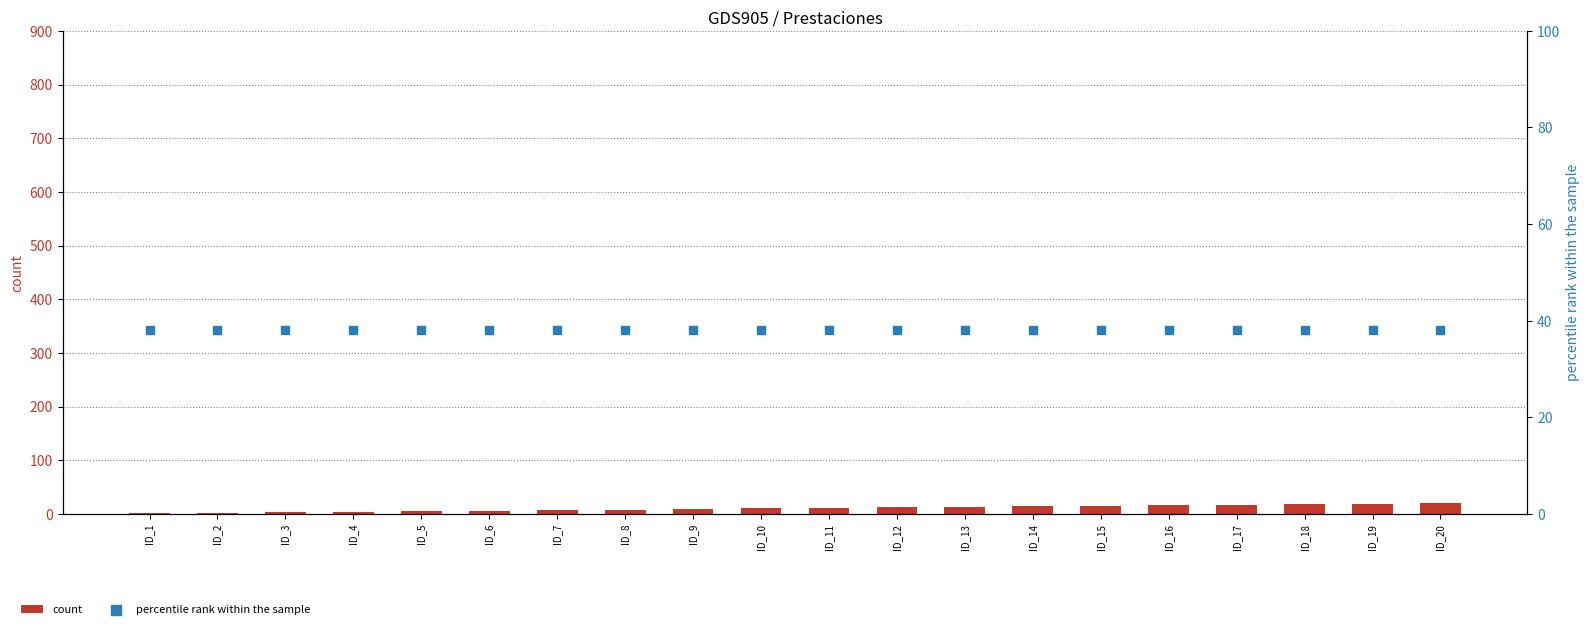

Which series has the largest Y range (max minus min)?

count